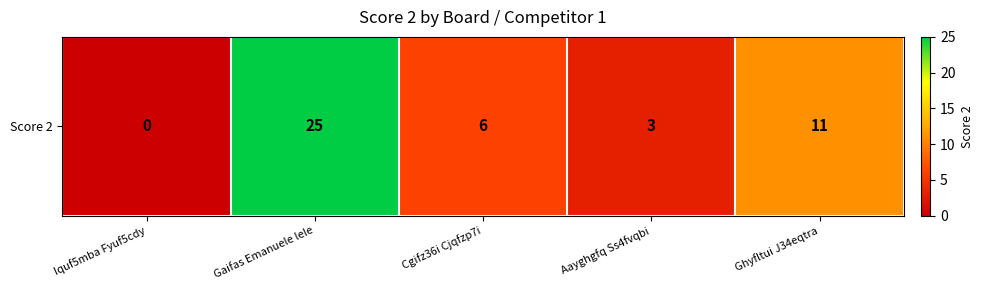

What is the difference between the second highest and minimum values?

11